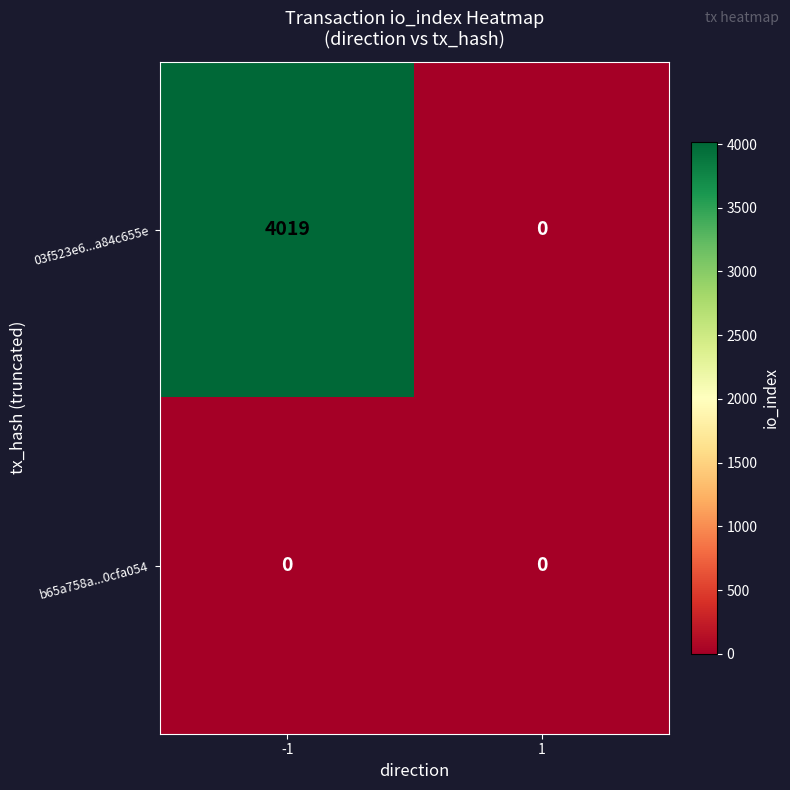

Reading right to left, extract all data points from this chart.

03f523e6...a84c655e: 0	4019
b65a758a...0cfa054: 0	0